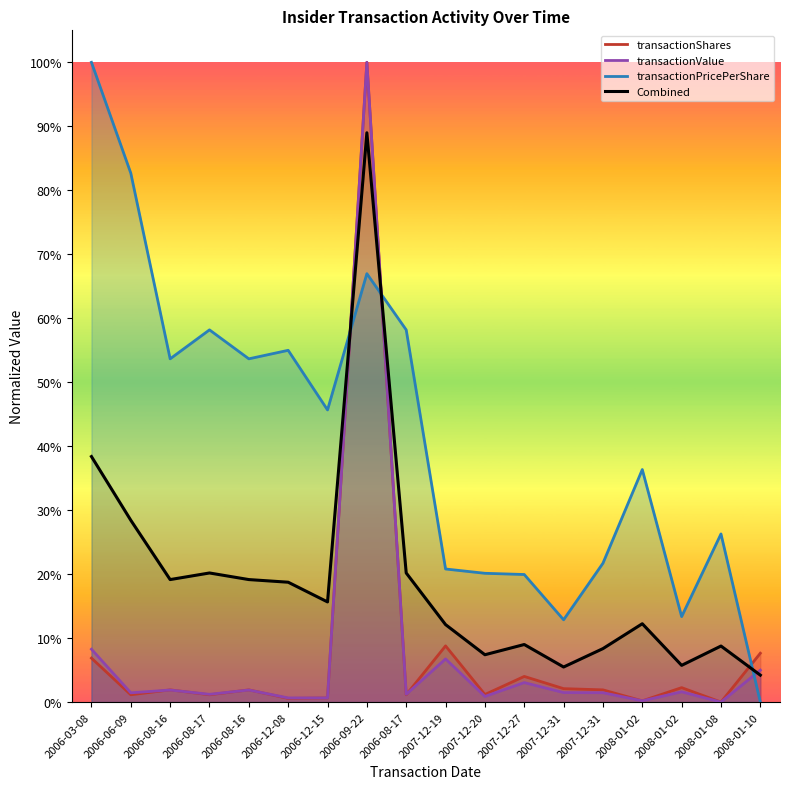

Which category has the highest value in the Combined series?

2006-09-22